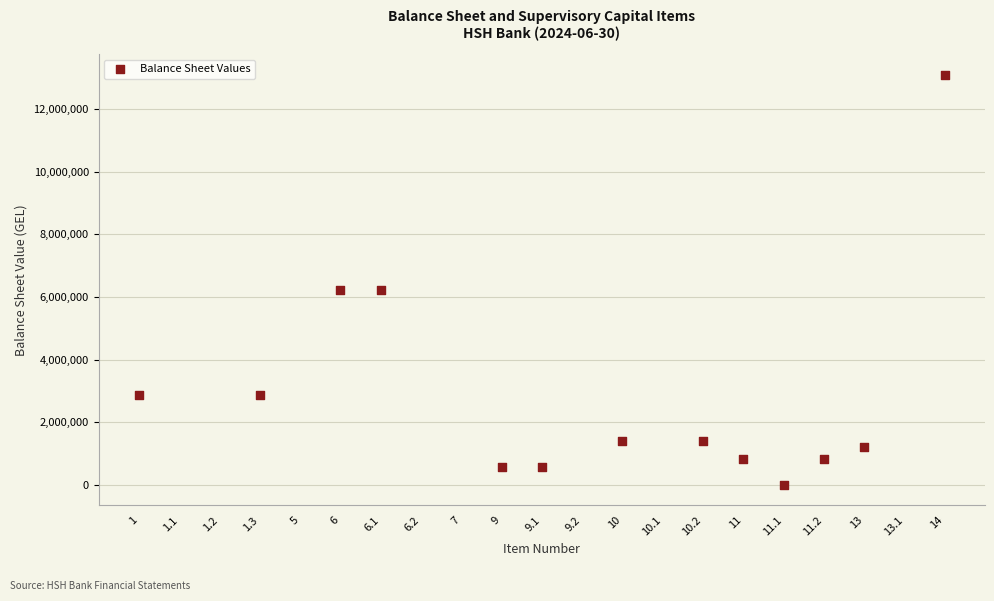

What is the range of X values (max minus min)?

20.0